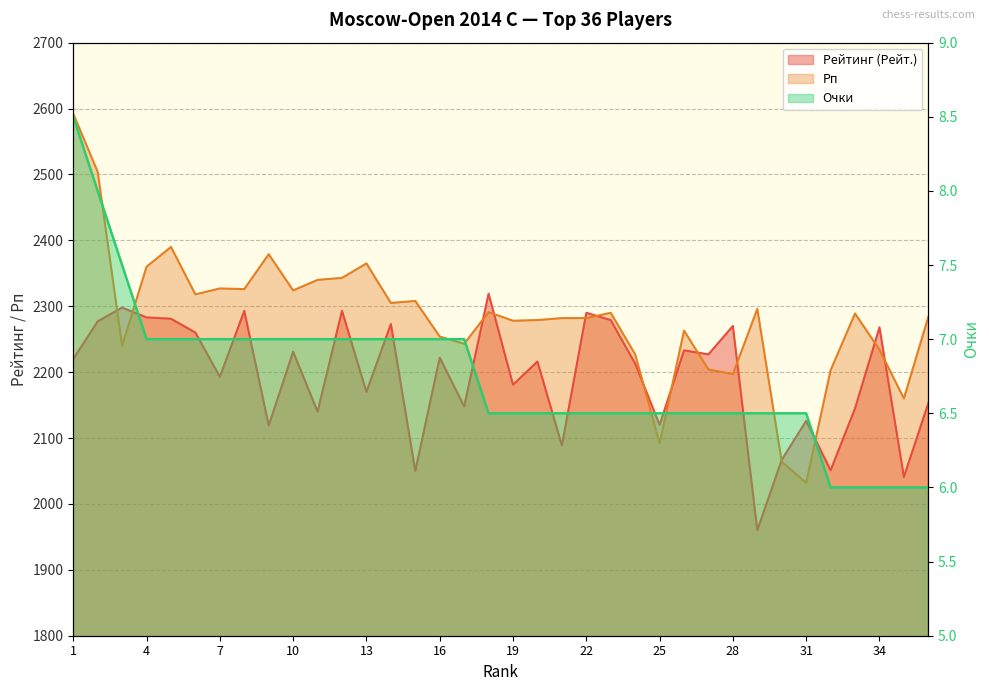

Between 31 and 7, which is larger?

7